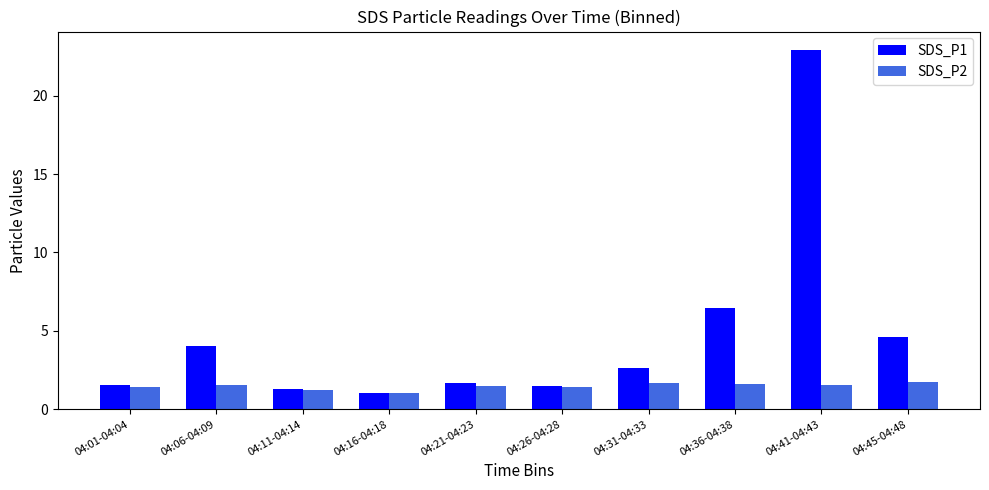

At which category is the sum across all series the highest?

04:41-04:43